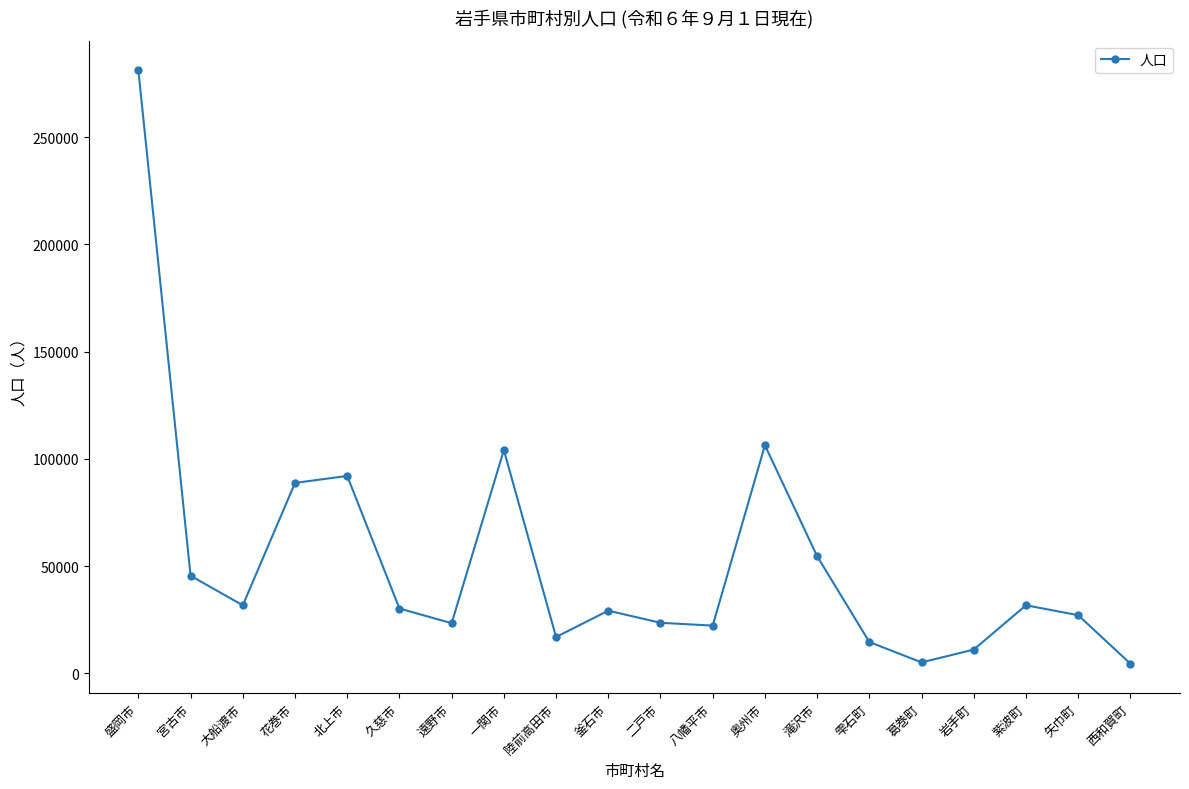

At which category does the data reach its first local peak?

北上市